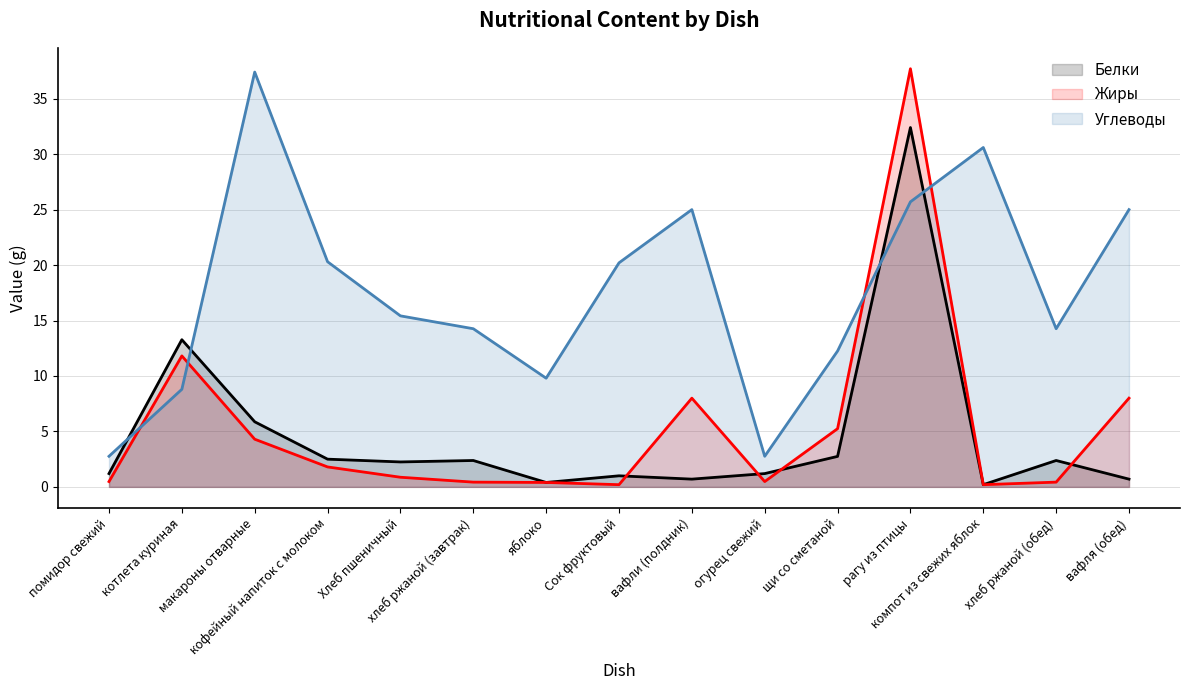

Which series changed the most between макароны отварные and огурец свежий?

Углеводы